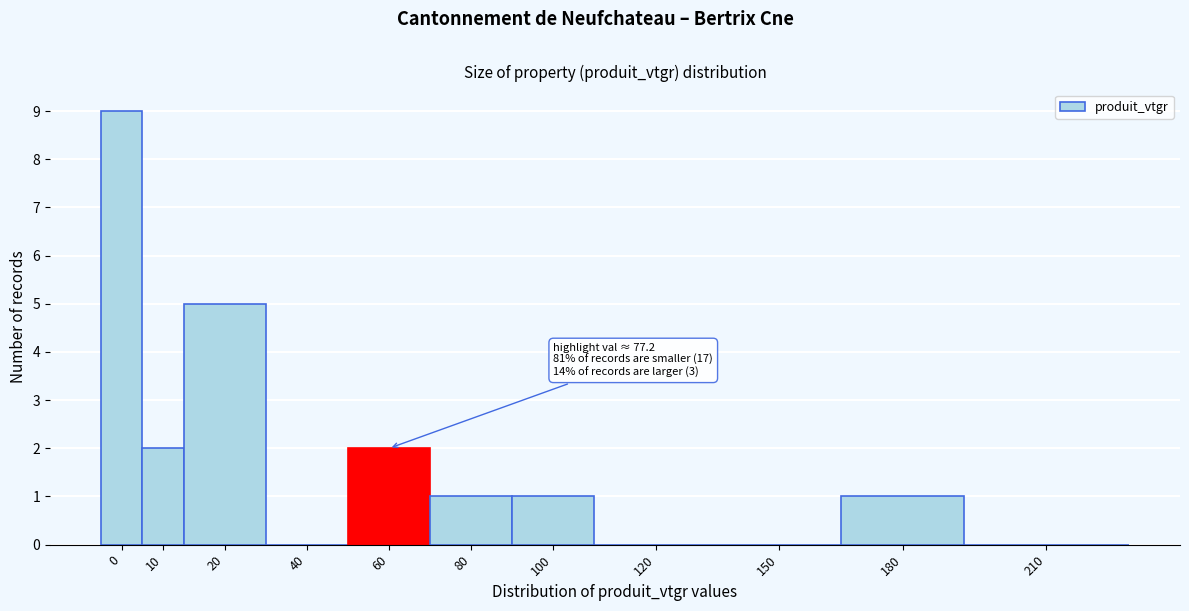

Reading right to left, what are all the values shown in this chart?

210=0	180=1	150=0	120=0	100=1	80=1	60=2	40=0	20=5	10=2	0=9